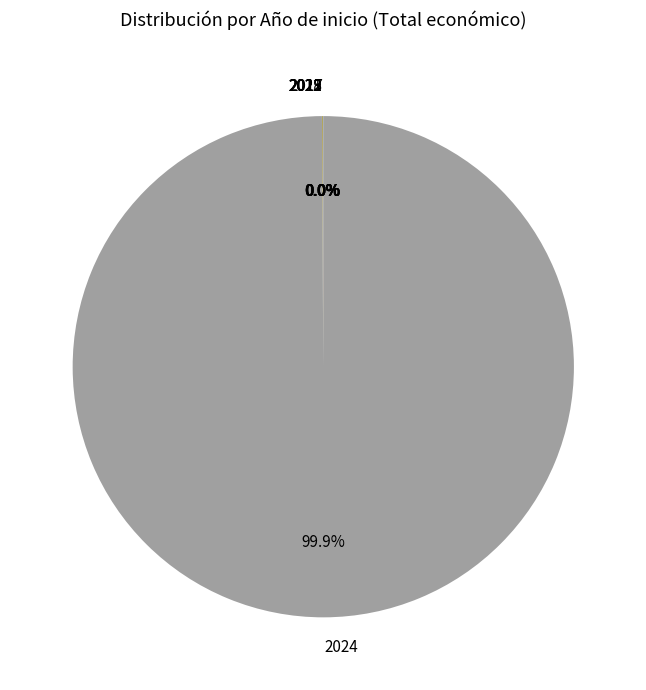

What is the largest slice in the pie chart?

2024